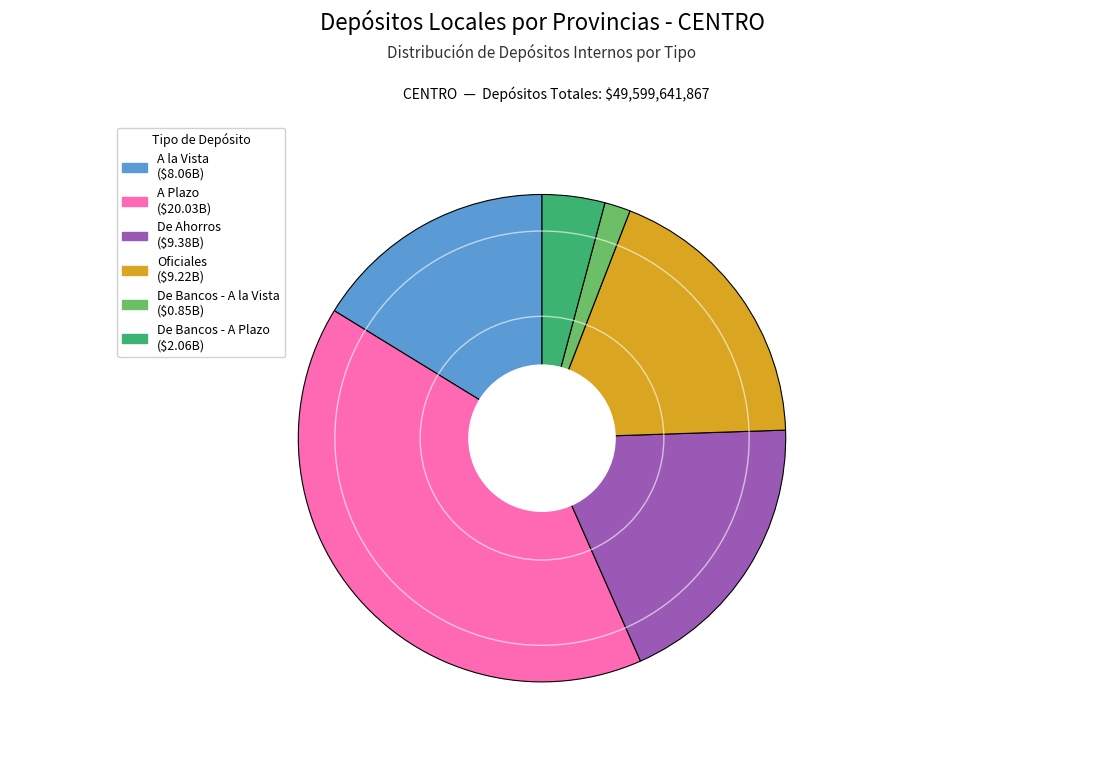

How many segments does this pie chart have?

6